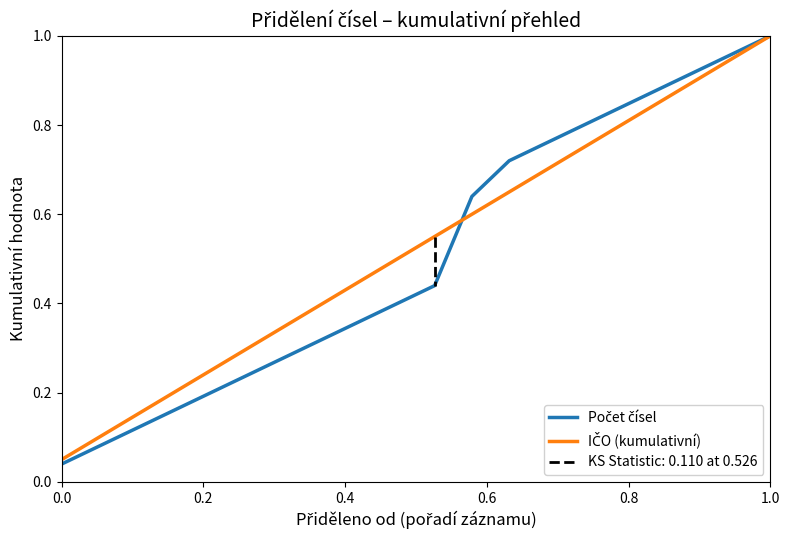

Which series has the largest range (max minus min)?

Počet čísel